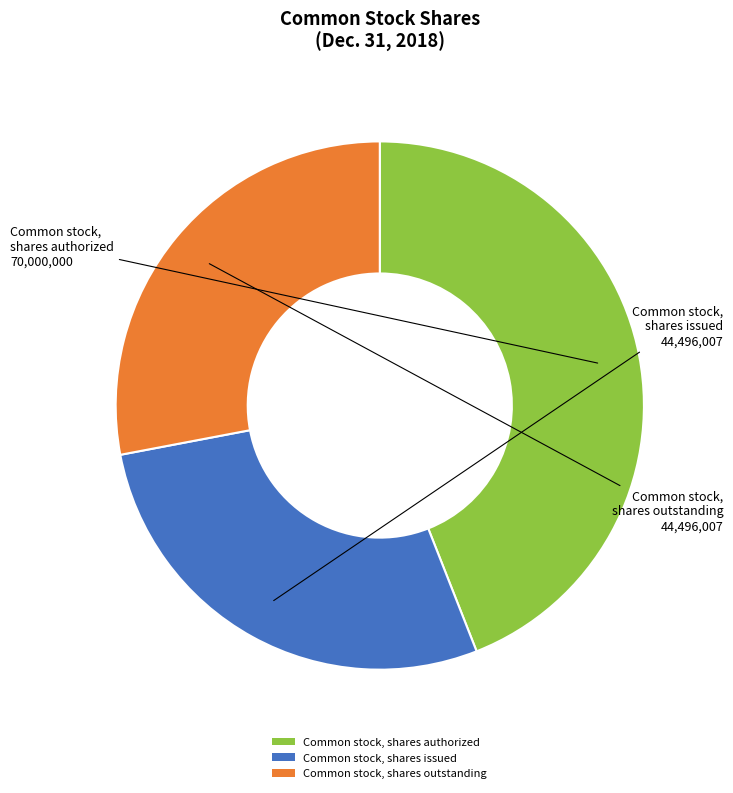

Count the number of slices in the pie.

3